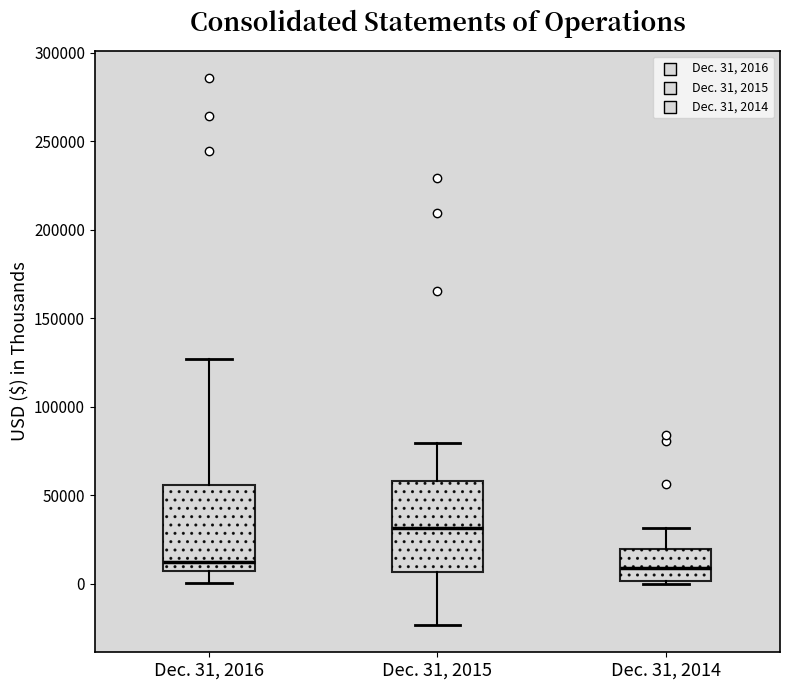

Reading left to right, transcribe this box plot: for each box, give where its median line is, the range the box spans, and where its two whiskers end, as read against the y-axis. The values are not printed on the chart, so give them approximately, as read against the axis.

Dec. 31, 2016: median 10000, box 5000 to 55000, whiskers 0 to 125000
Dec. 31, 2015: median 30000, box 5000 to 60000, whiskers -25000 to 80000
Dec. 31, 2014: median 10000, box 0 to 20000, whiskers 0 (just below the box's lower edge) to 30000